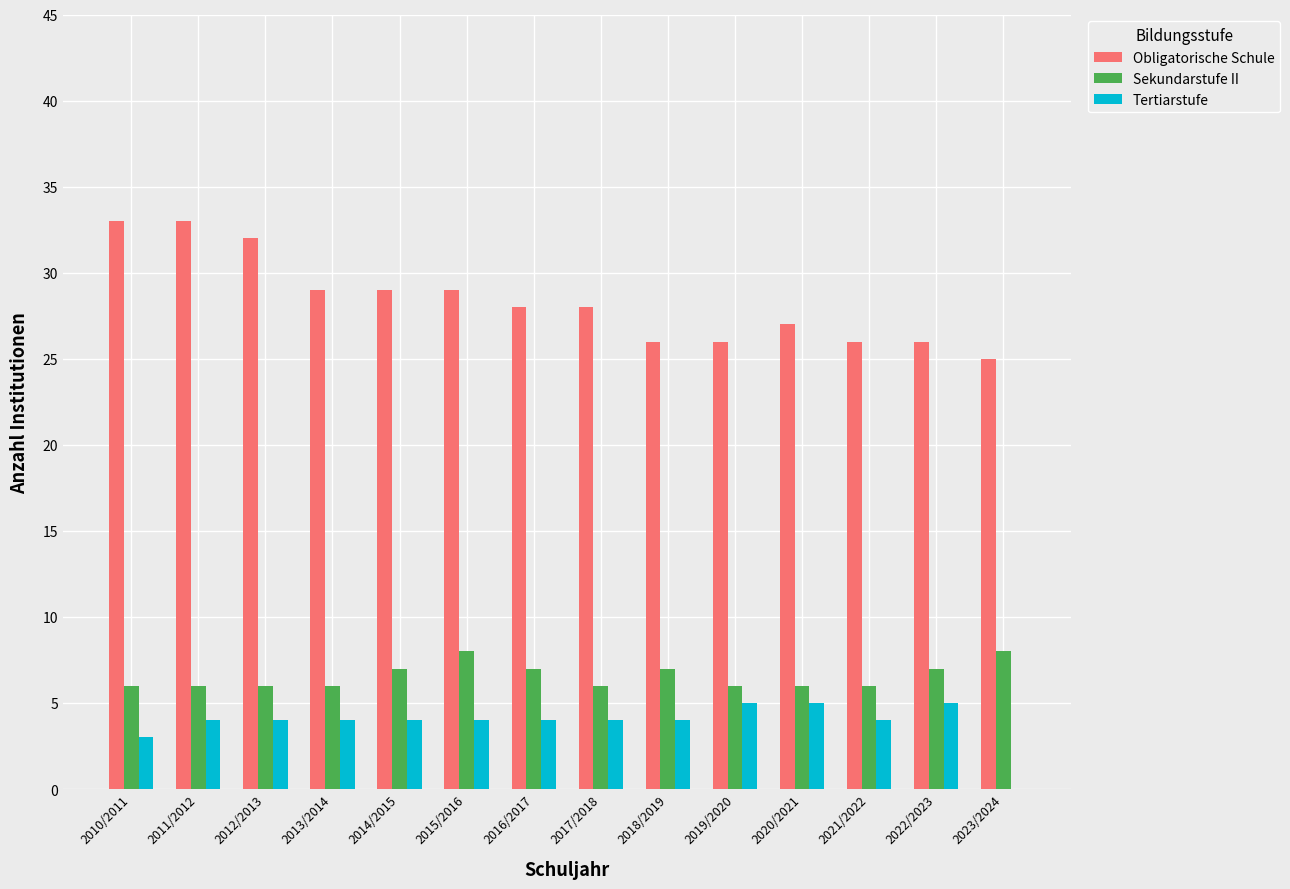

Is it true that Sekundarstufe II equals 12 at 2023/2024?

False